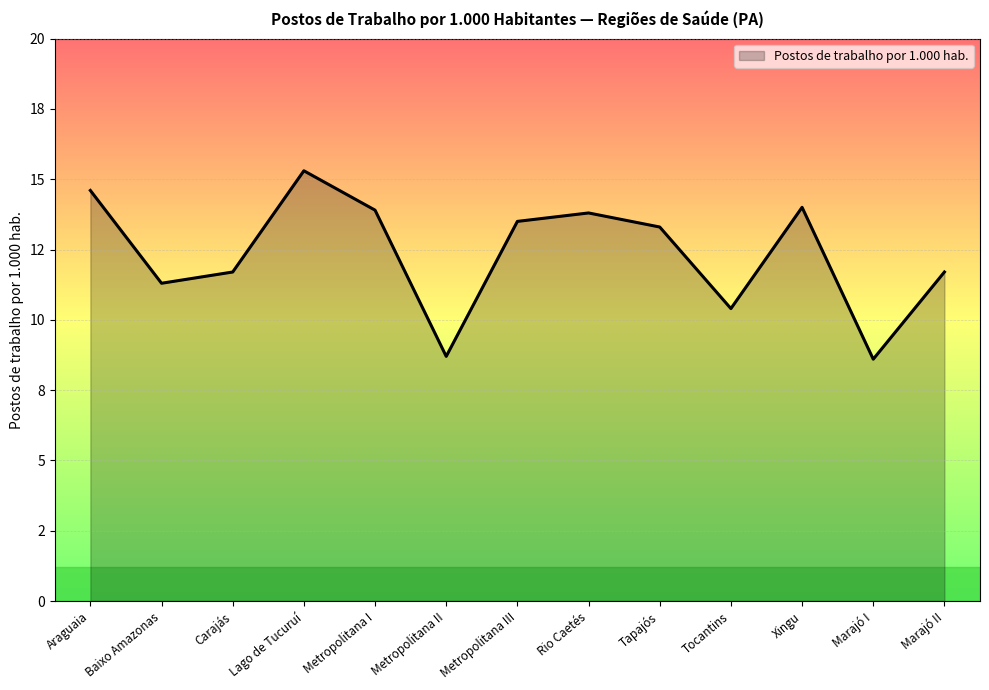

Approximately how many times larger is the value at Metropolitana II compared to Carajás?

0.7